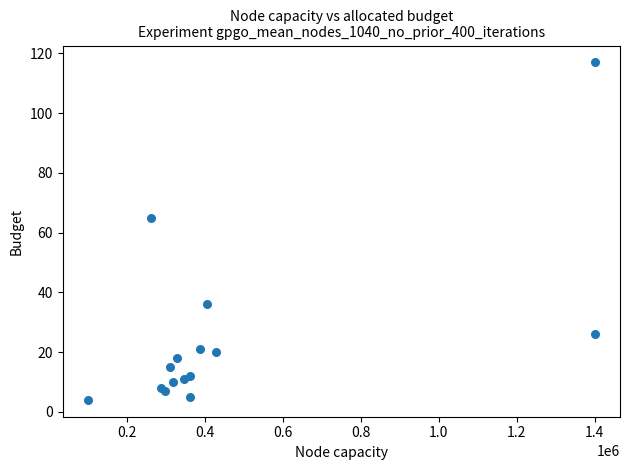

What Y value in the scatter plot is closest to 60?

65